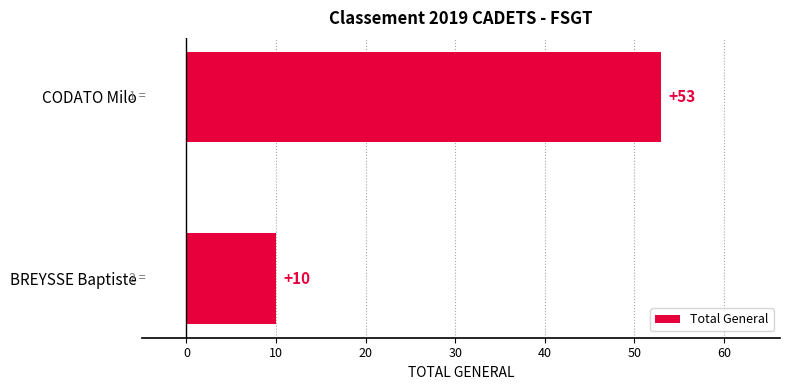

Is it true that the value at BREYSSE Baptiste is 6?

False